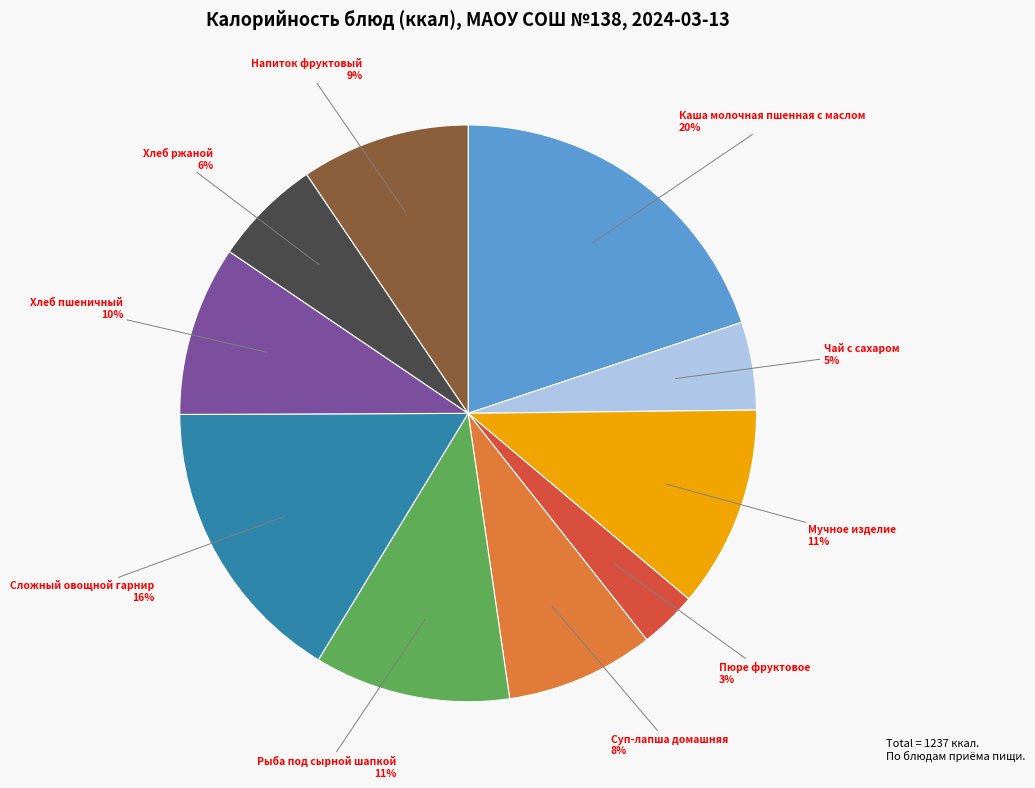

To the nearest percent, what is the average slice percentage?

10%